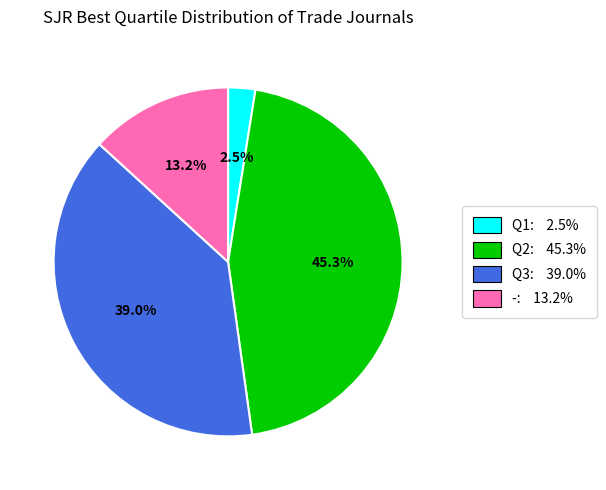

Is there a majority slice in this chart?

No